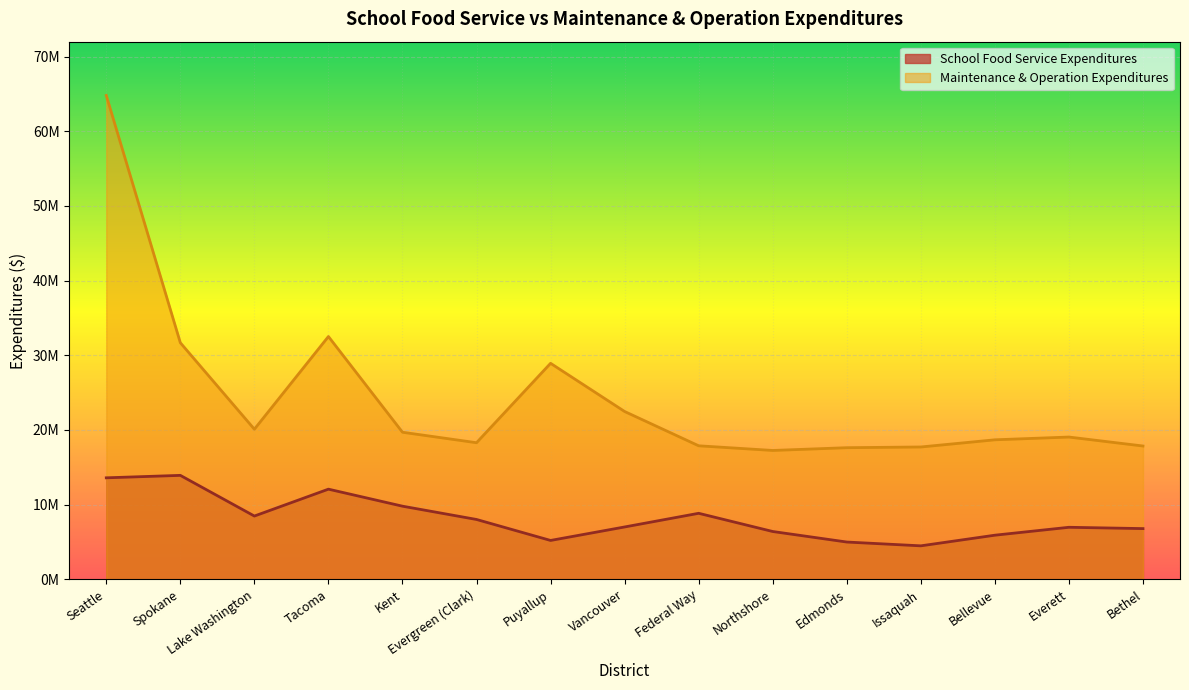

What is the average value of the School Food Service Expenditures series?

8160787.1